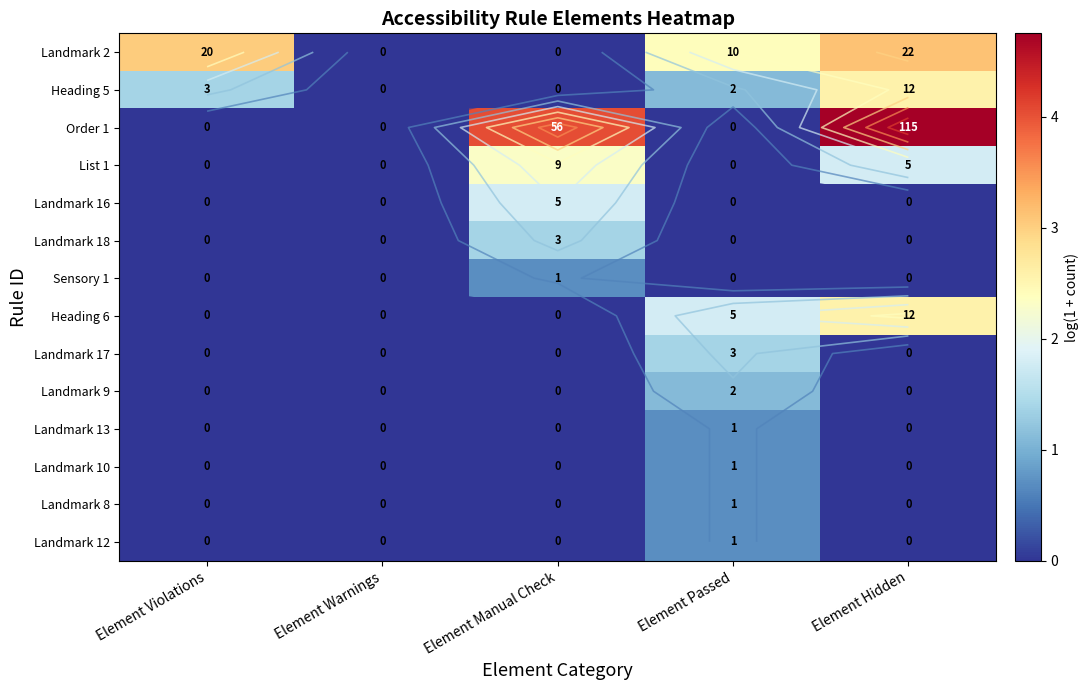

At which label does Landmark 13 reach its minimum?

Element Violations